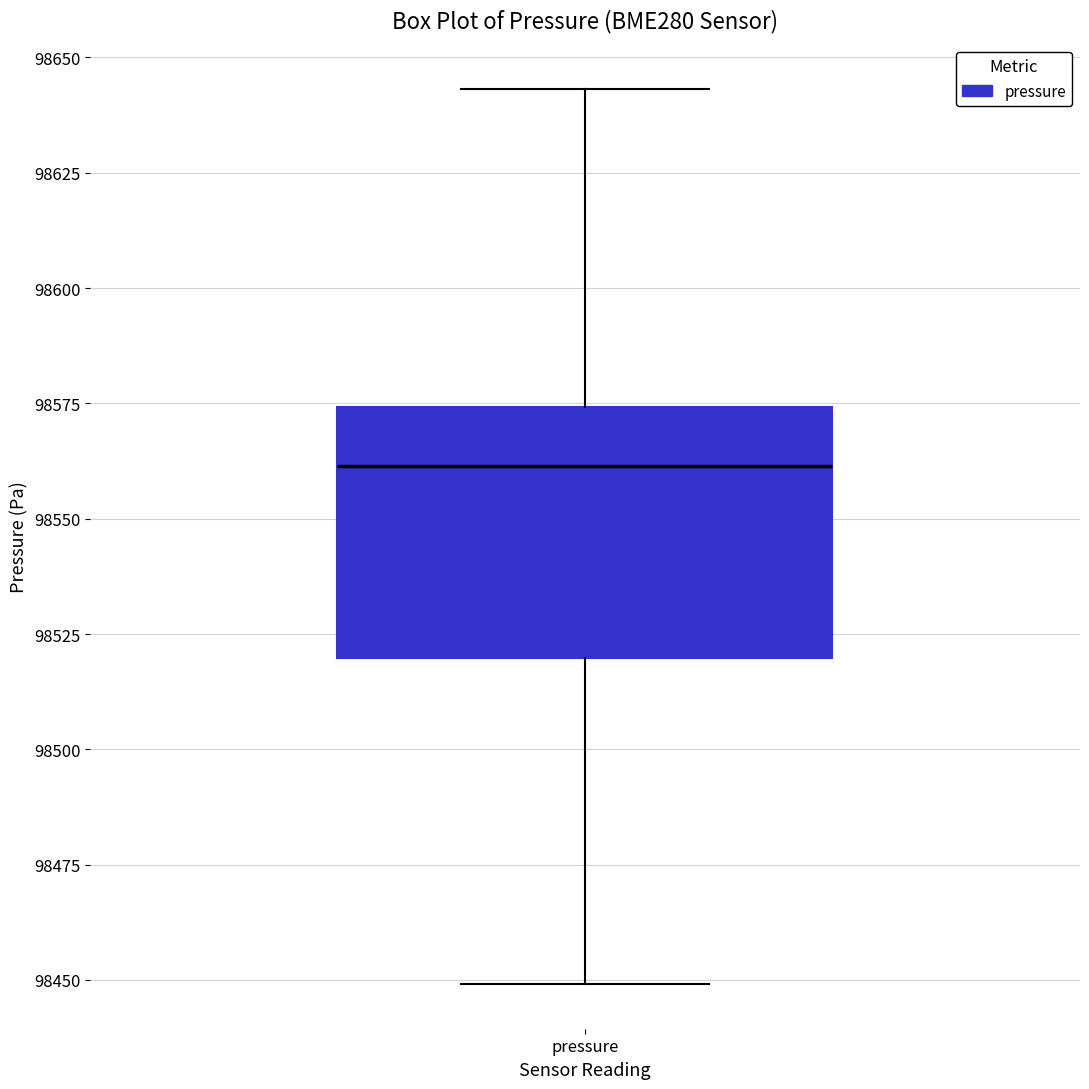

Read this box plot against the y-axis: the position of the median line, the range covered by the box, and the ends of both whiskers. The values are not printed on the chart, so give them approximately, as read against the axis.

median 98560, box 98520 to 98575, whiskers 98450 to 98645